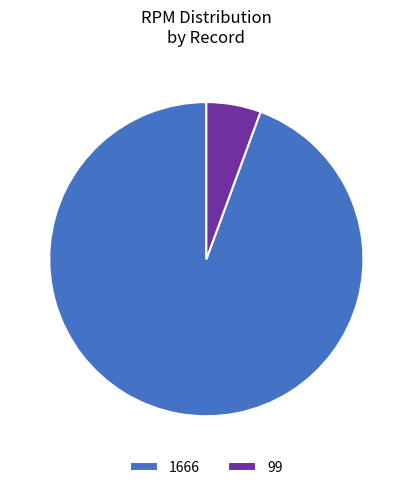

Is there a majority slice in this chart?

Yes